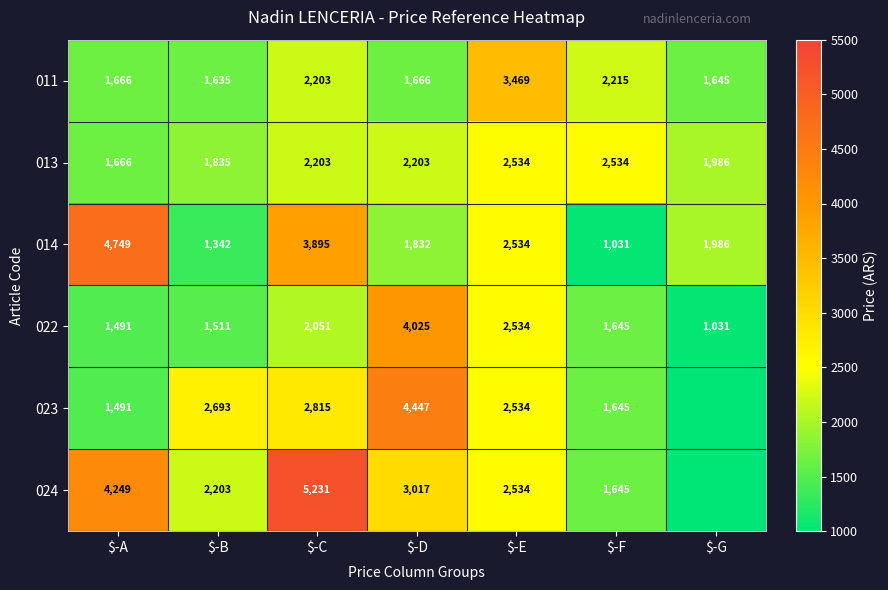

The value of 014 at $-D is 878.4. True or false?

False